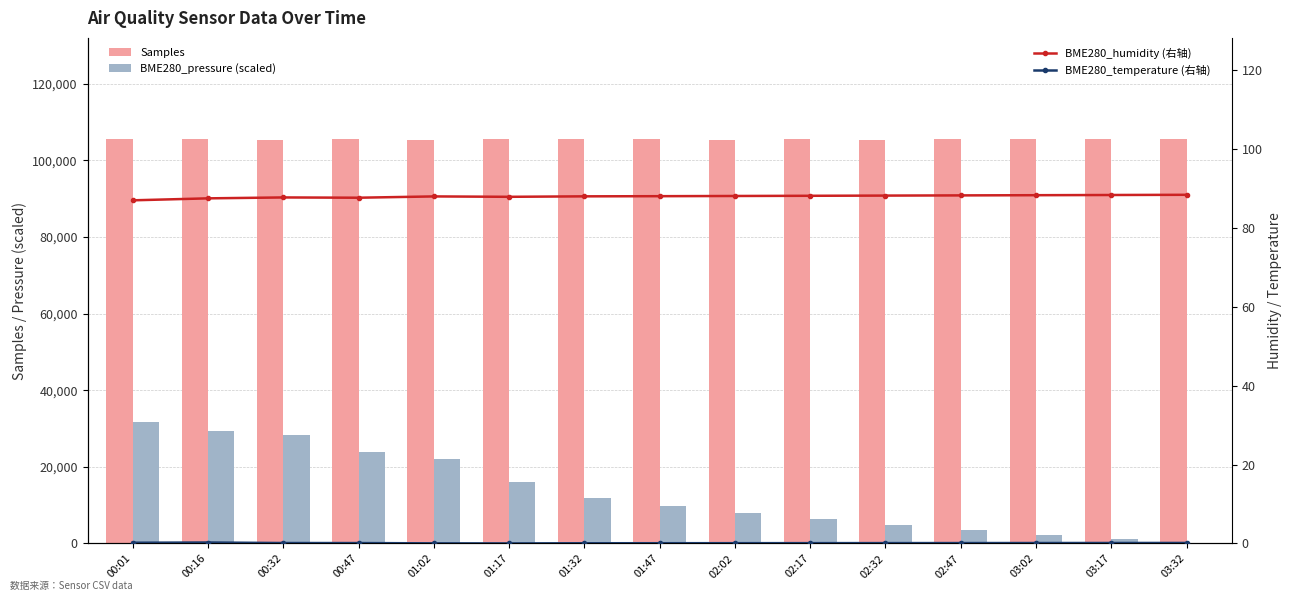

Reading left to right, what are all the values shown in this chart?

Samples: 105601.0	105502.0	105368.0	105515.0	105444.0	105510.0	105577.0	105490.0	105460.0	105480.0	105470.0	105500.0	105510.0	105520.0	105530.0
BME280_pressure (scaled): 31680.3	29287.1	28432.1	23860.1	22145.6	15966.3	11992.6	9822.7	8036.7	6474.0	4911.3	3571.9	2232.4	1116.2	0.0
BME280_humidity (右轴): 87.0	87.5	87.8	87.7	88.0	87.9	88.1	88.1	88.2	88.2	88.2	88.3	88.3	88.4	88.5
BME280_temperature (右轴): 0.2	0.2	0.1	0.1	0.0	0.0	0.1	0.1	0.1	0.1	0.1	0.1	0.1	0.1	0.1